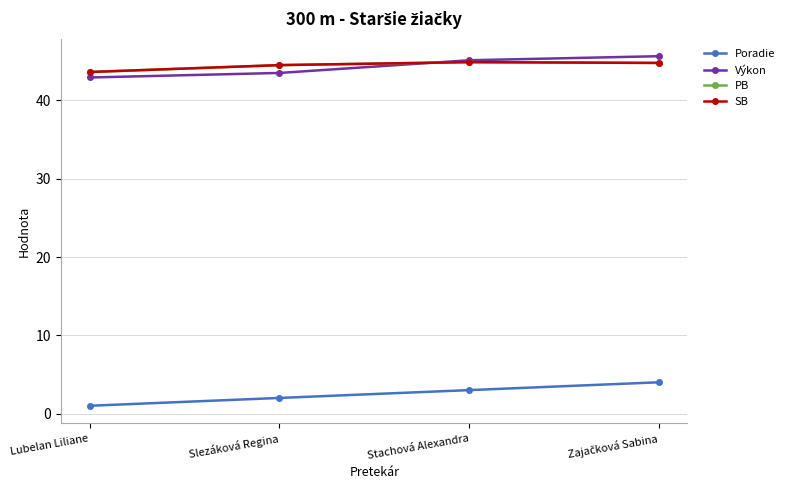

Between Lubelan Liliane and Slezáková Regina, which series saw the biggest shift?

Poradie